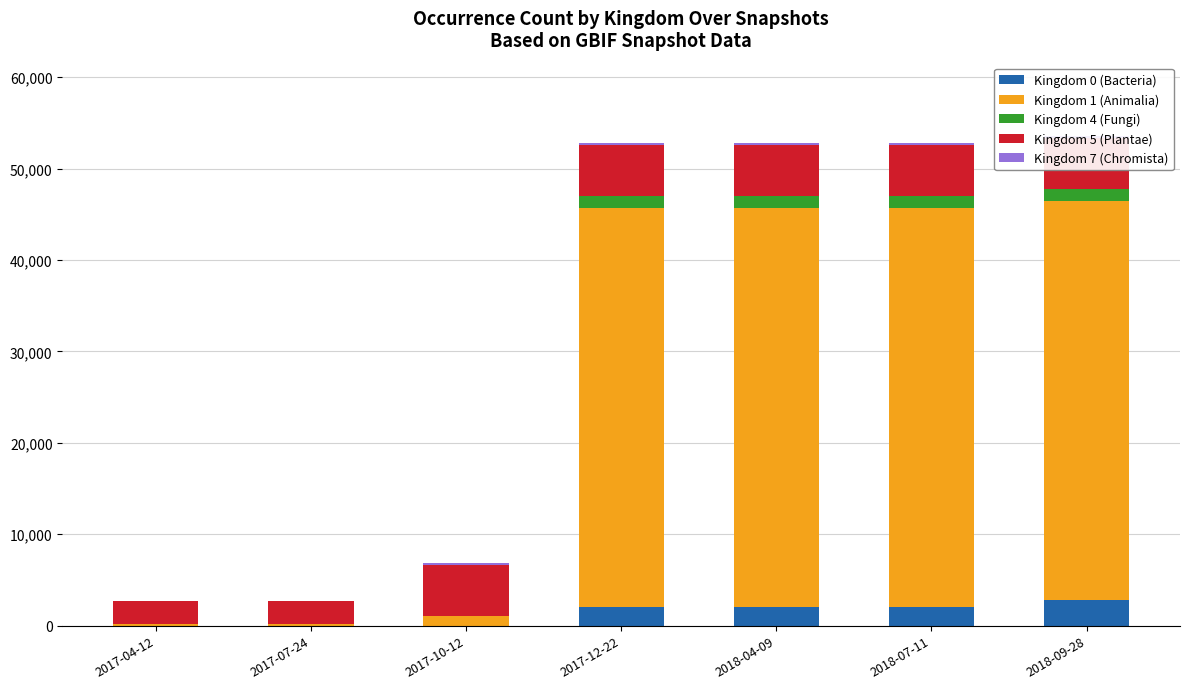

What is the difference between the second highest and minimum values in the Kingdom 5 (Plantae) series?

3106